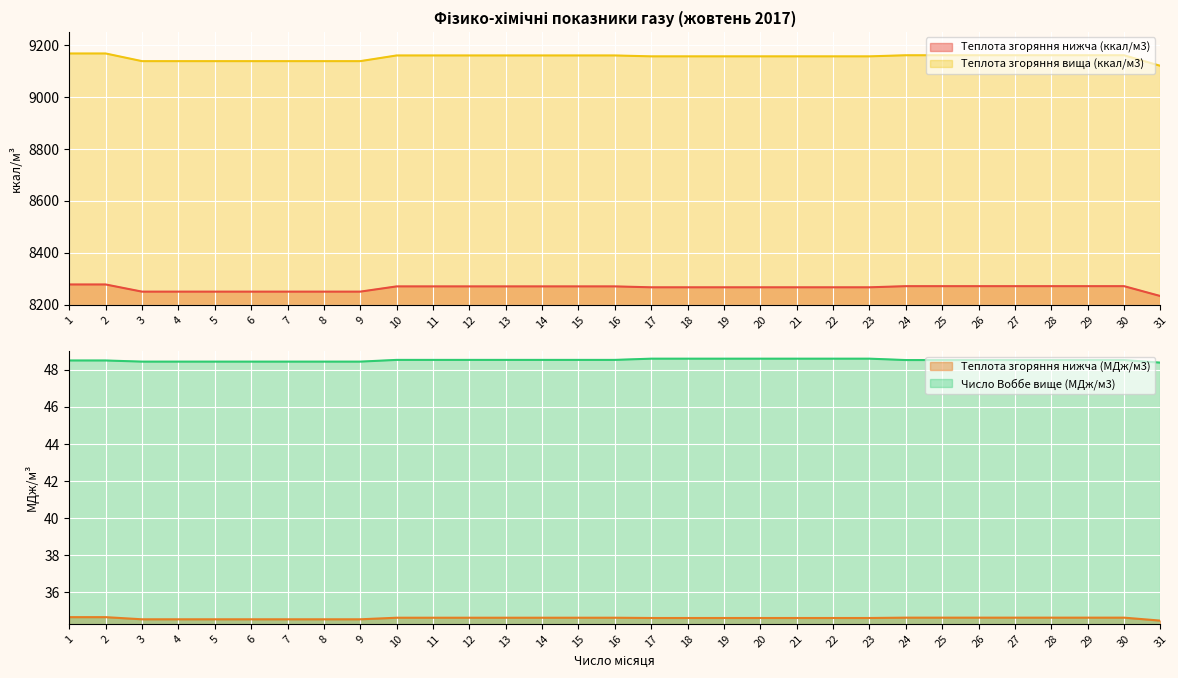

Which category has the lowest value across all series?

31